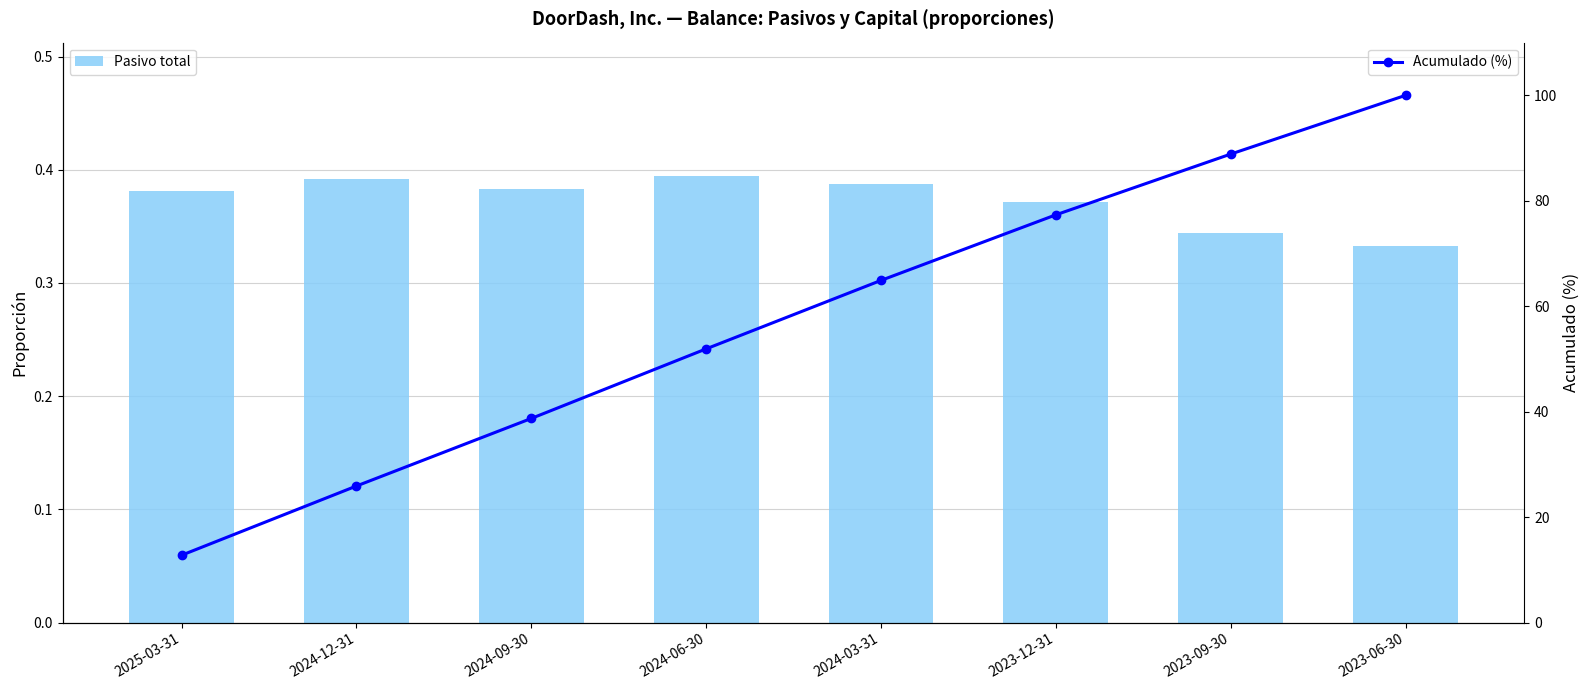

What is the value of the Acumulado (%) bar at the 1st from the left?

12.8